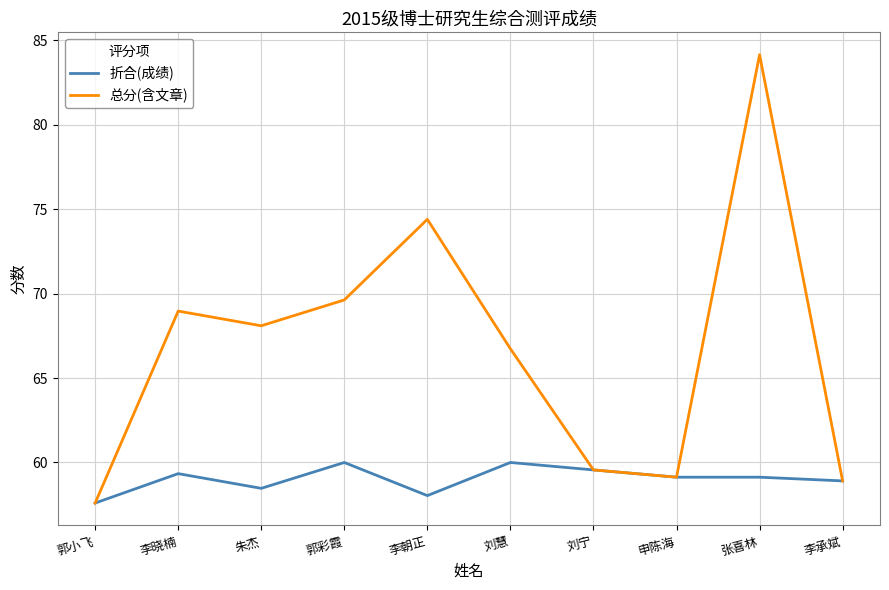

Where is the first local minimum for 总分(含文章)?

朱杰